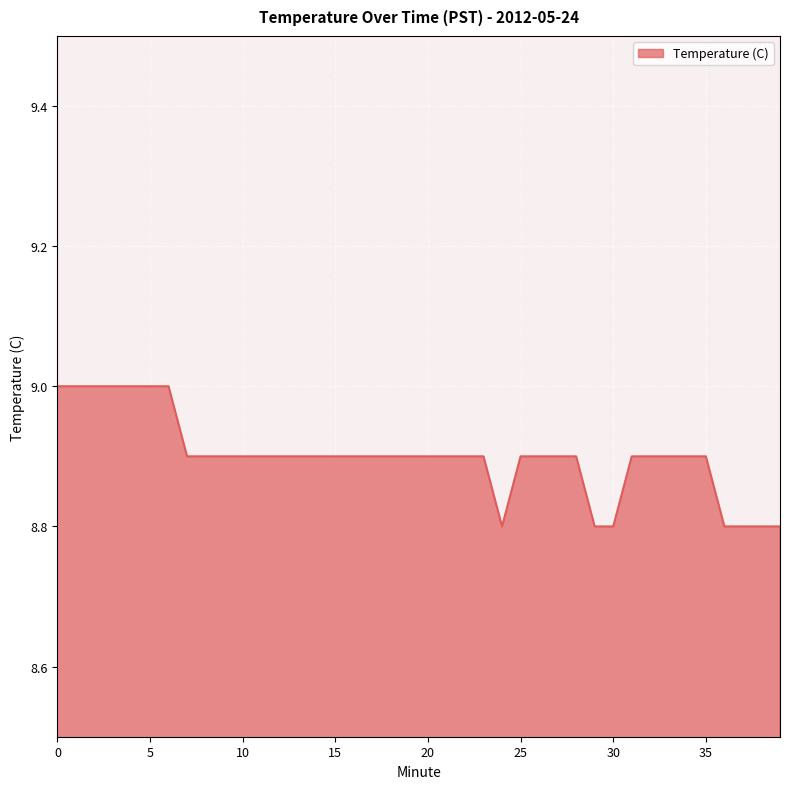

What is the sum of all values?

356.0